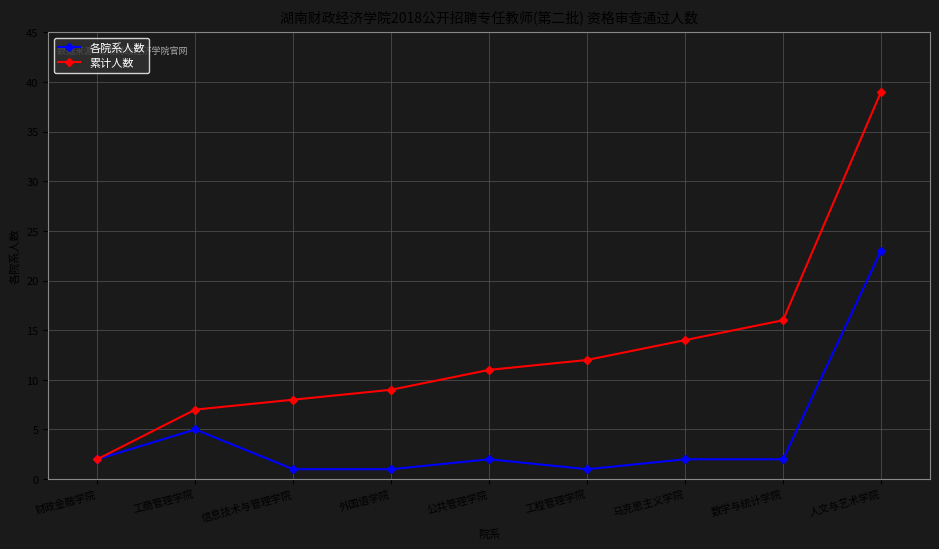

Does the chart display data point markers on the line(s)?

Yes